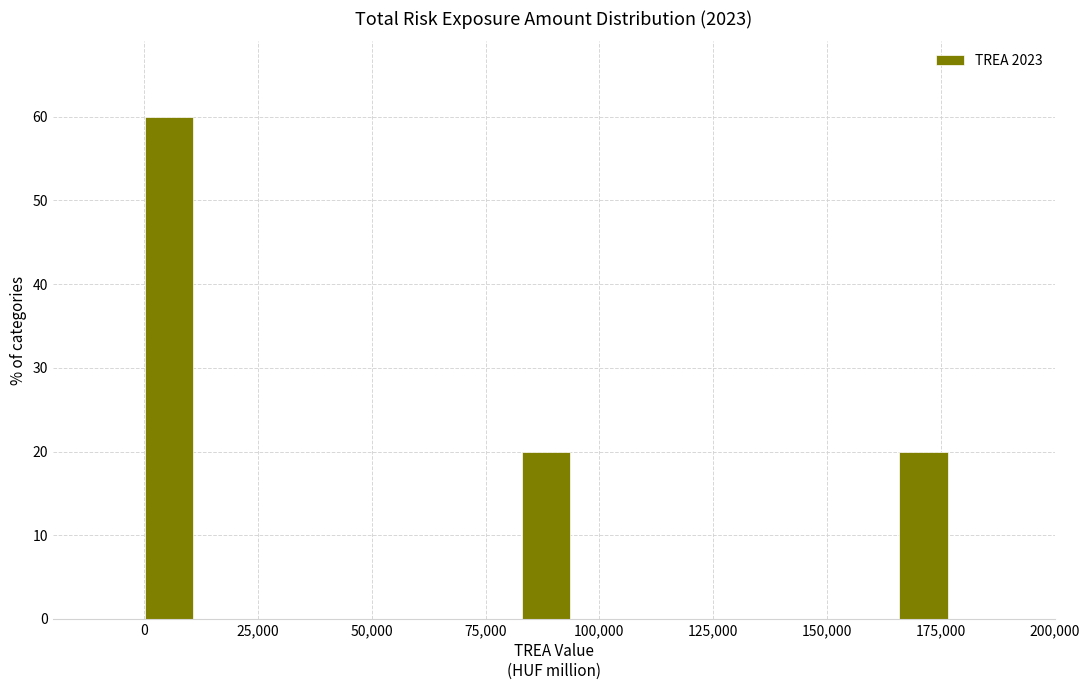

Around what value on the x-axis is the tallest bar? Give the approximate position of its centre, as read against the axis.

5000